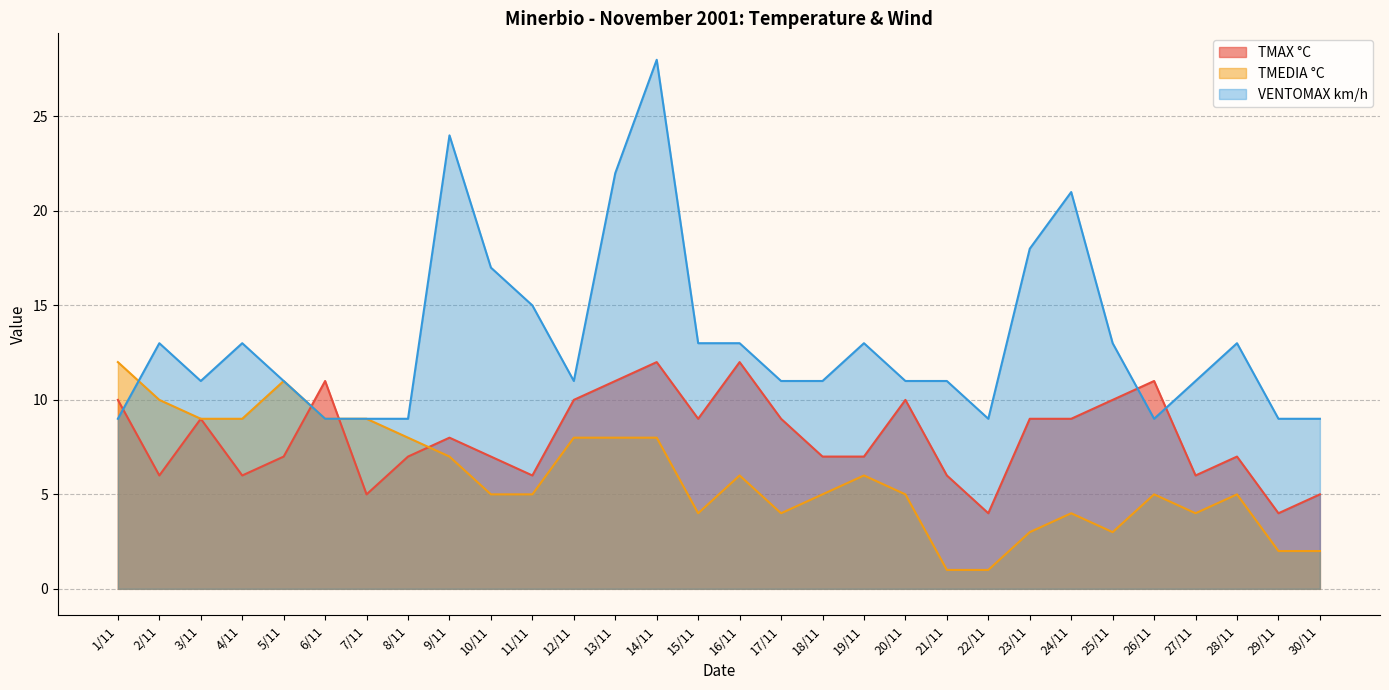

Reading right to left, transcribe all the data shown in this chart.

TMAX °C: 5	4	7	6	11	10	9	9	4	6	10	7	7	9	12	9	12	11	10	6	7	8	7	5	11	7	6	9	6	10
TMEDIA °C: 2	2	5	4	5	3	4	3	1	1	5	6	5	4	6	4	8	8	8	5	5	7	8	9	9	11	9	9	10	12
VENTOMAX km/h: 9	9	13	11	9	13	21	18	9	11	11	13	11	11	13	13	28	22	11	15	17	24	9	9	9	11	13	11	13	9